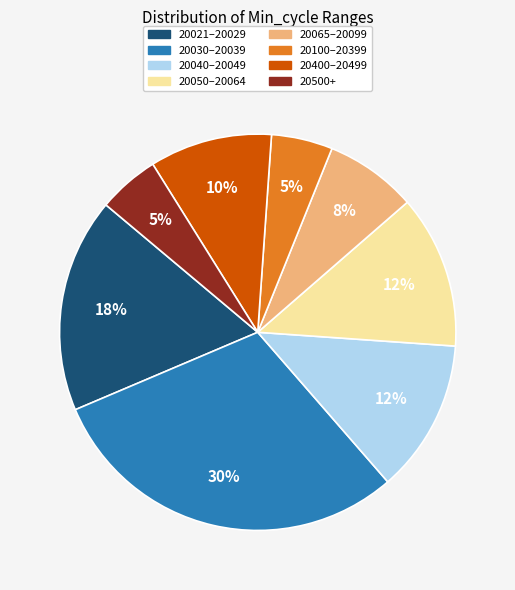

Does any single category account for the majority?

No